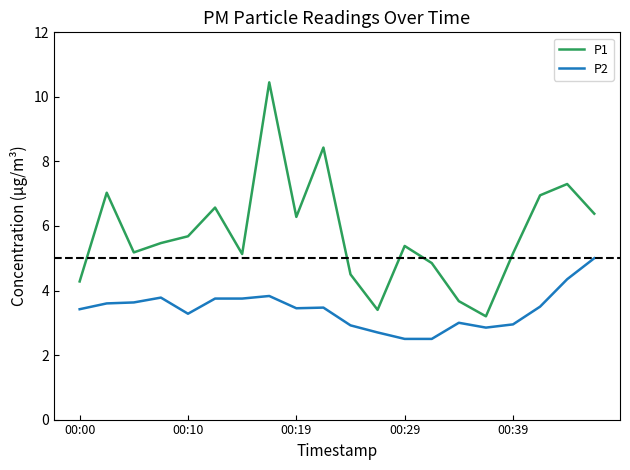

True or false: P1 and P2 intersect in this chart.

False